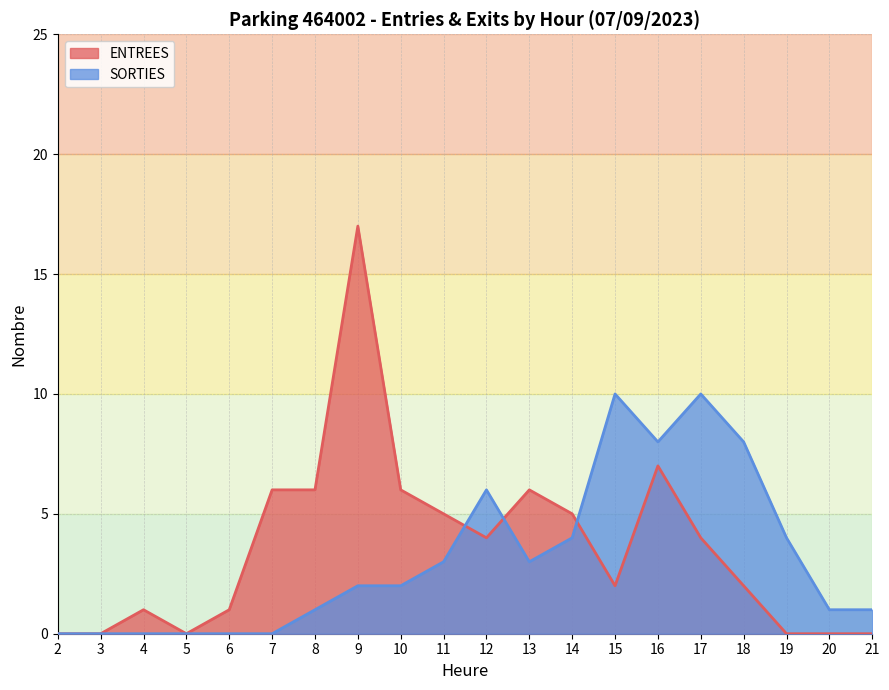

Count the number of data series in this chart.

2